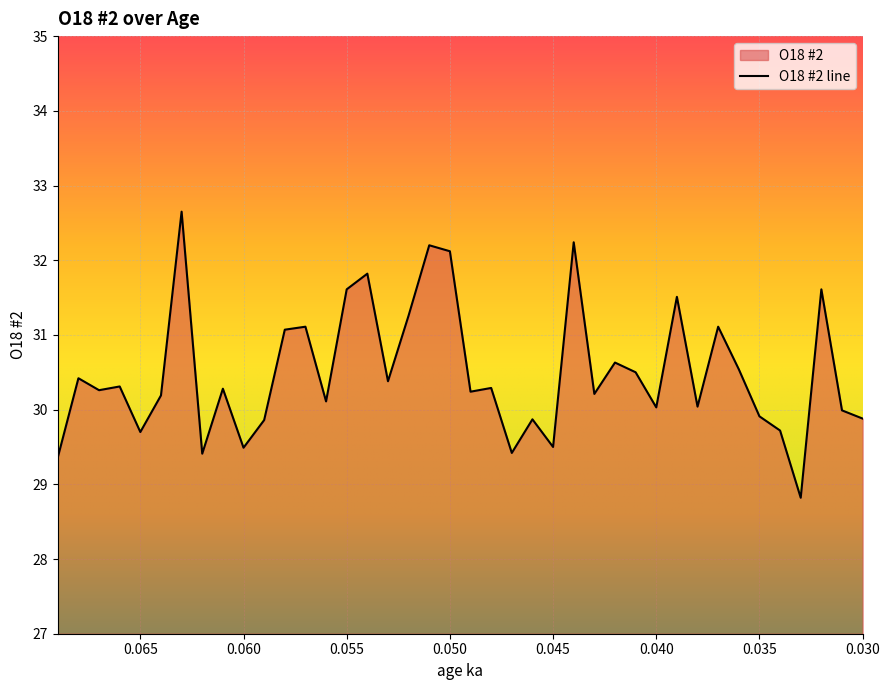

List the labels in order of value, largest first.

0.063, 0.044, 0.051, 0.05, 0.054, 0.055, 0.032, 0.039, 0.052, 0.057, 0.037, 0.058, 0.042, 0.036, 0.041, 0.068, 0.053, 0.066, 0.048, 0.061, 0.067, 0.049, 0.043, 0.064, 0.056, 0.038, 0.04, 0.031, 0.035, 0.03, 0.046, 0.059, 0.034, 0.065, 0.045, 0.06, 0.047, 0.062, 0.069, 0.033